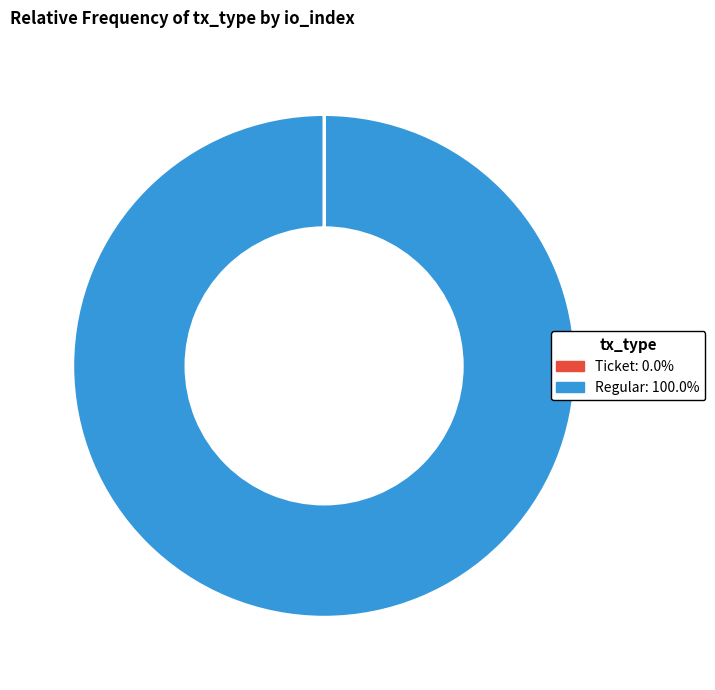

Is there any slice that represents more than half of the pie?

Yes